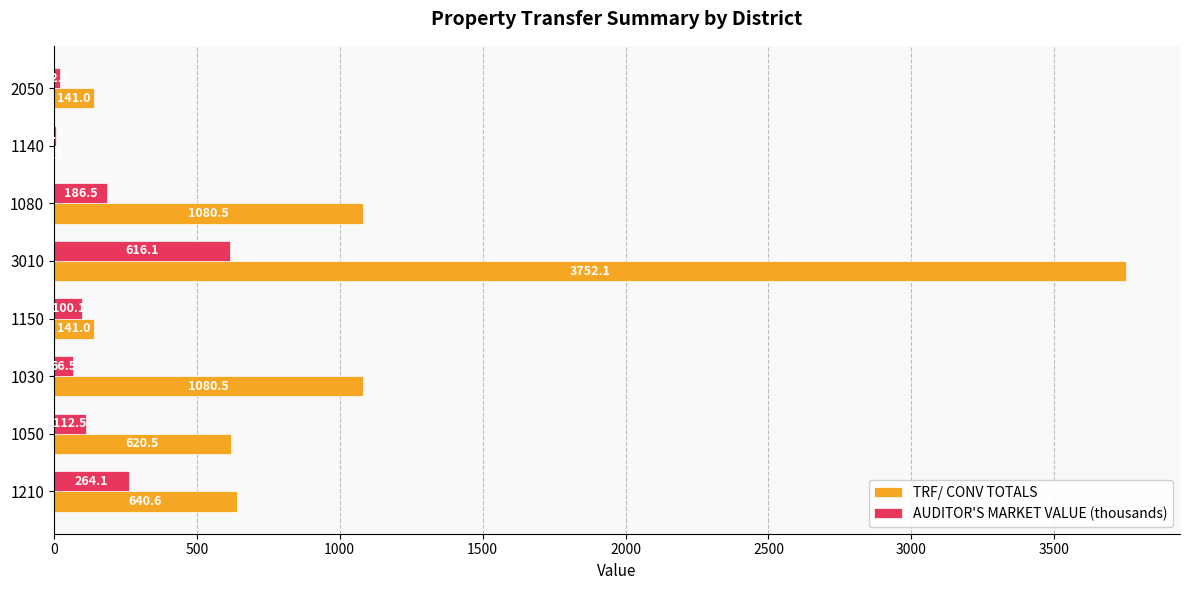

Is the value of AUDITOR'S MARKET VALUE (thousands) at 1030 greater than the value of TRF/ CONV TOTALS at 3010?

No